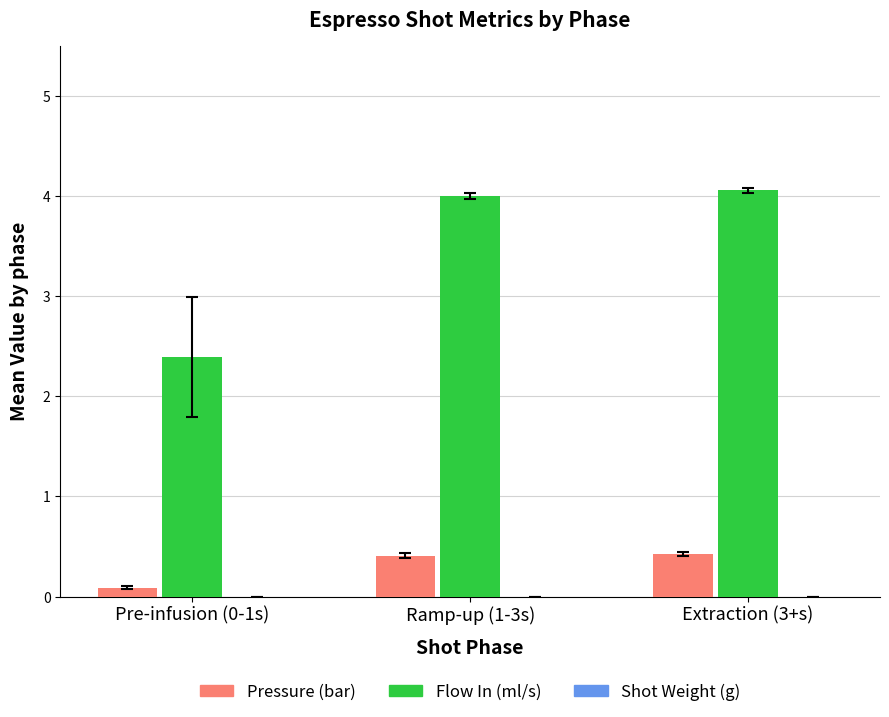

What is the difference between the Pressure (bar) values at Pre-infusion (0-1s) and Extraction (3+s)?

0.3